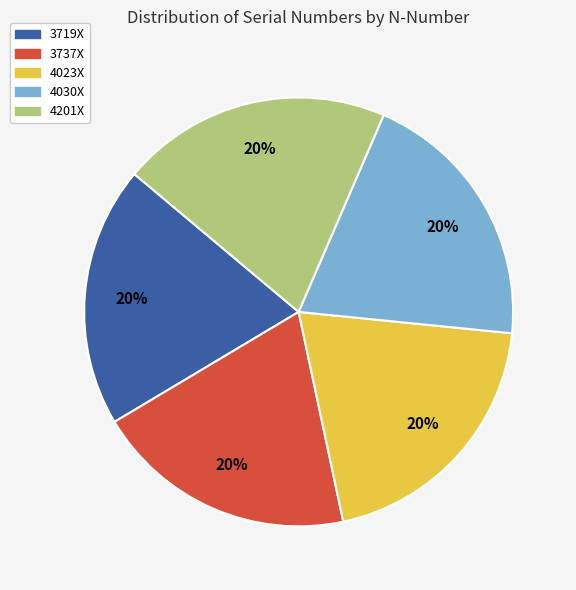

Approximately how many times larger is the value at 4201X compared to 4023X?

1.0